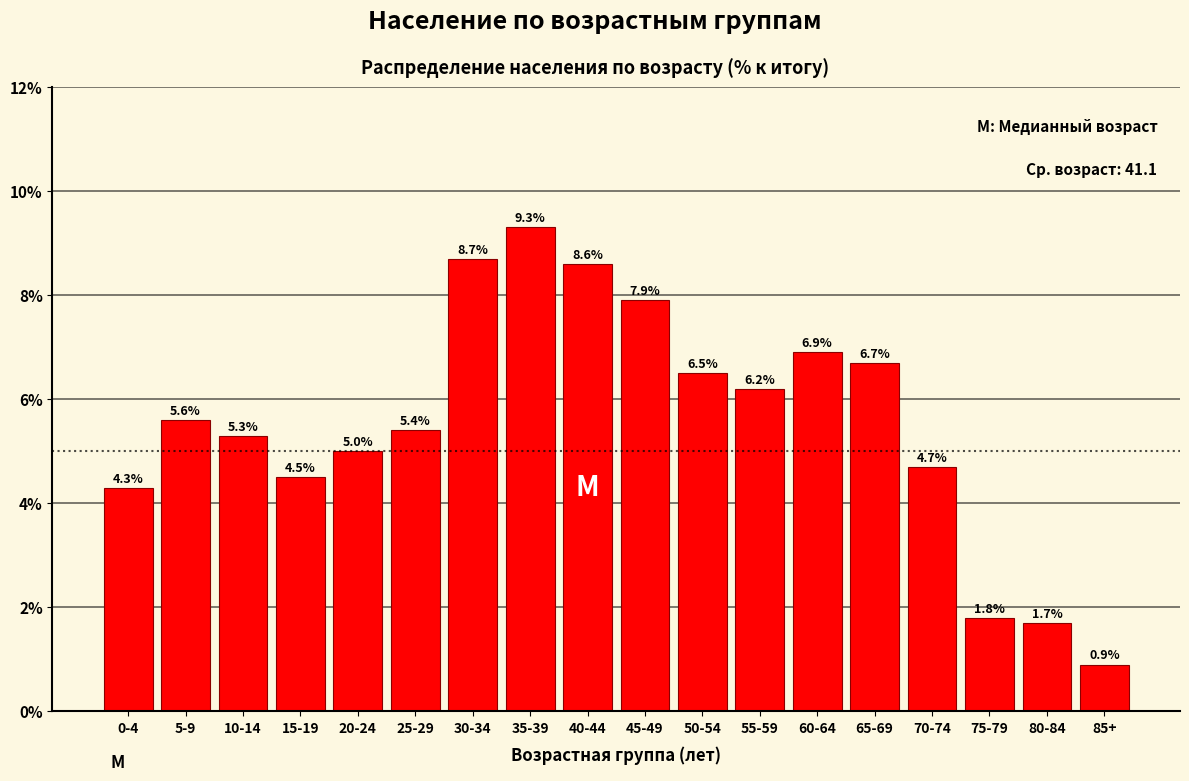

Reading left to right, extract all data points from this chart.

0-4=4.3	5-9=5.6	10-14=5.3	15-19=4.5	20-24=5.0	25-29=5.4	30-34=8.7	35-39=9.3	40-44=8.6	45-49=7.9	50-54=6.5	55-59=6.2	60-64=6.9	65-69=6.7	70-74=4.7	75-79=1.8	80-84=1.7	85+=0.9